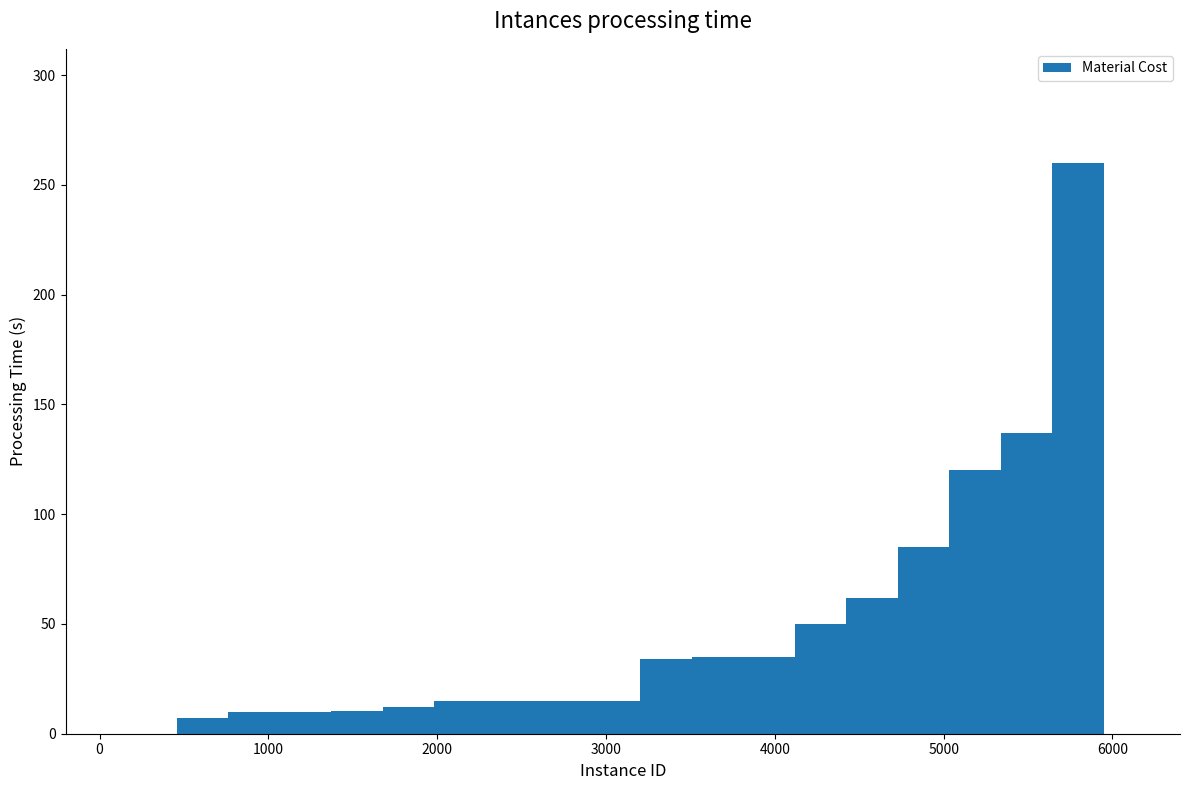

What is the sum of all values?

927.2